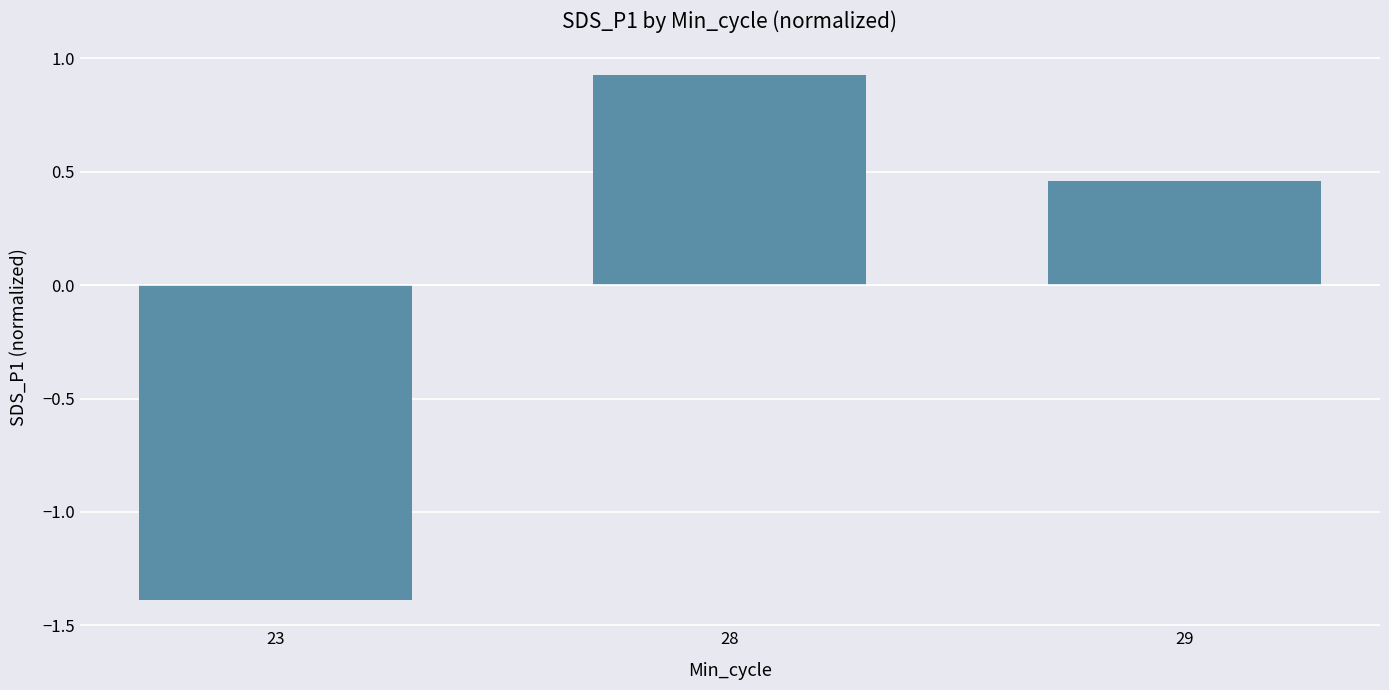

The chart shows a value of -0.8 at 23. True or false?

False